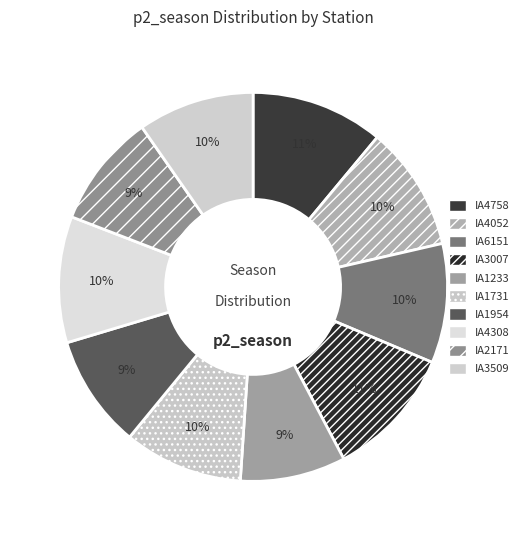

To the nearest percent, what portion does IA3007 represent?

11%